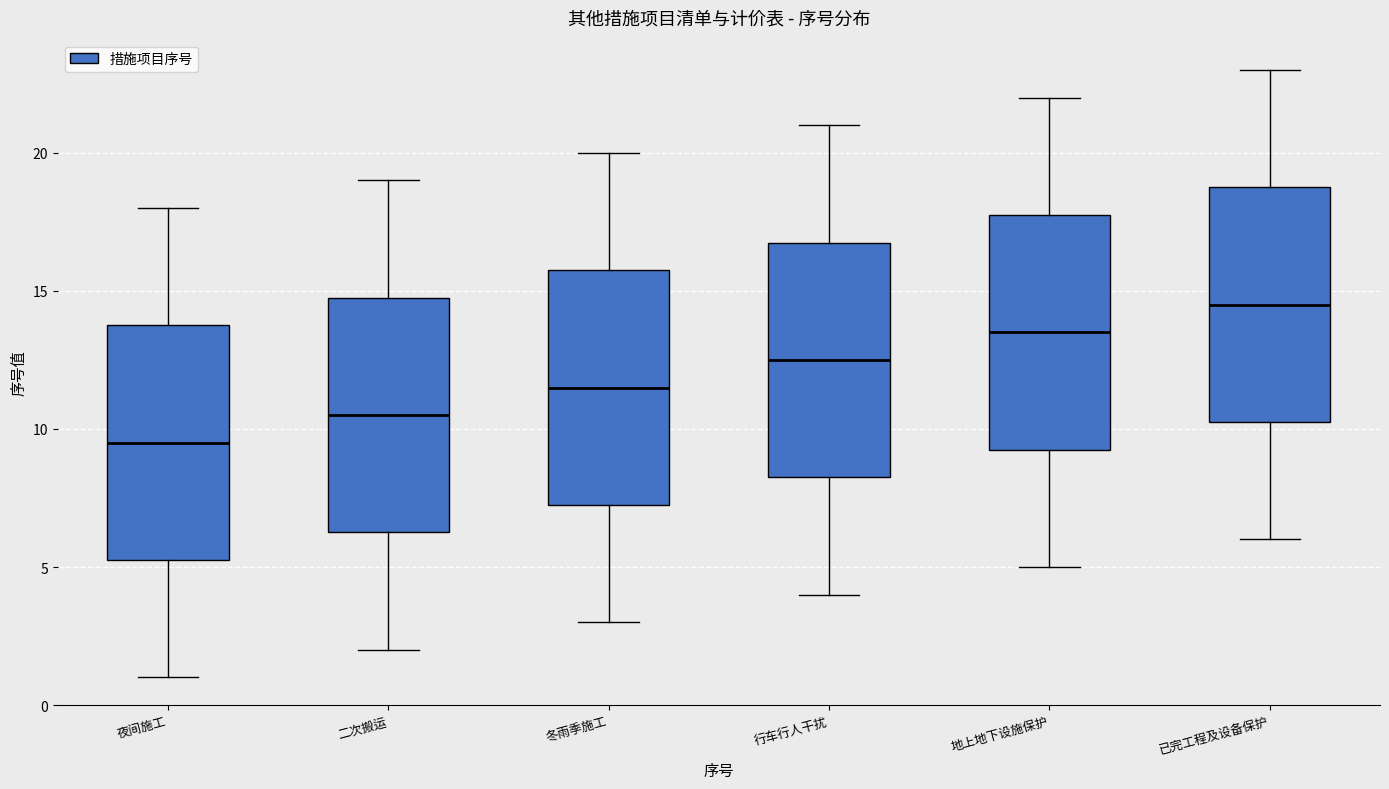

Reading left to right, transcribe this box plot: for each box, give where its median line is, the range the box spans, and where its two whiskers end, as read against the y-axis. The values are not printed on the chart, so give them approximately, as read against the axis.

夜间施工: median 9.5, box 5.5 to 14.0, whiskers 1.0 to 18.0
二次搬运: median 10.5, box 6.5 to 15.0, whiskers 2.0 to 19.0
冬雨季施工: median 11.5, box 7.5 to 16.0, whiskers 3.0 to 20.0
行车行人干扰: median 12.5, box 8.5 to 17.0, whiskers 4.0 to 21.0
地上地下设施保护: median 13.5, box 9.5 to 18.0, whiskers 5.0 to 22.0
已完工程及设备保护: median 14.5, box 10.5 to 19.0, whiskers 6.0 to 23.0